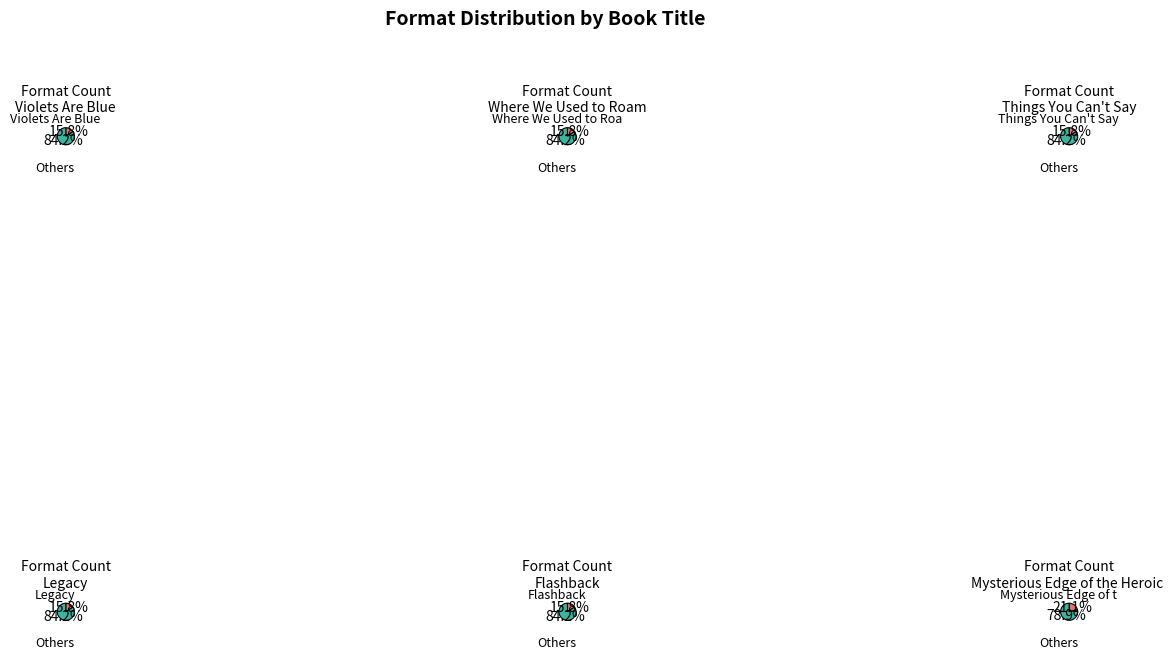

What is the smallest slice in the pie chart?

Violets Are Blue